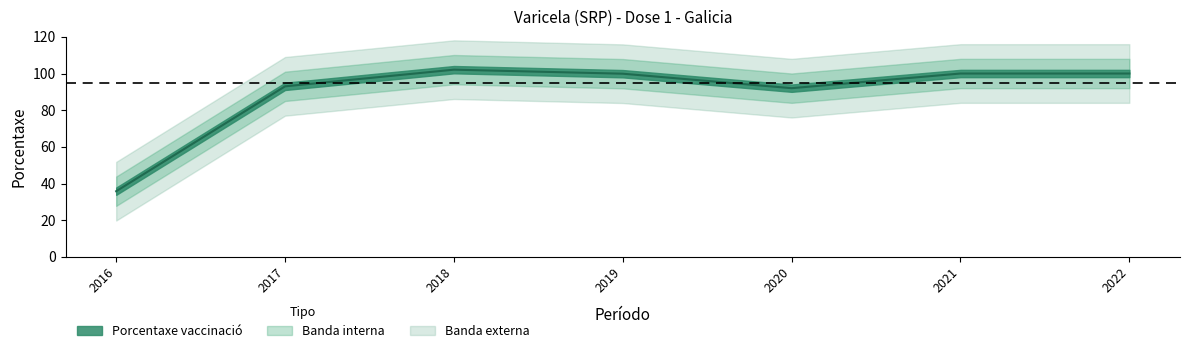

Is it true that the value at 2021 is 100.0?

True